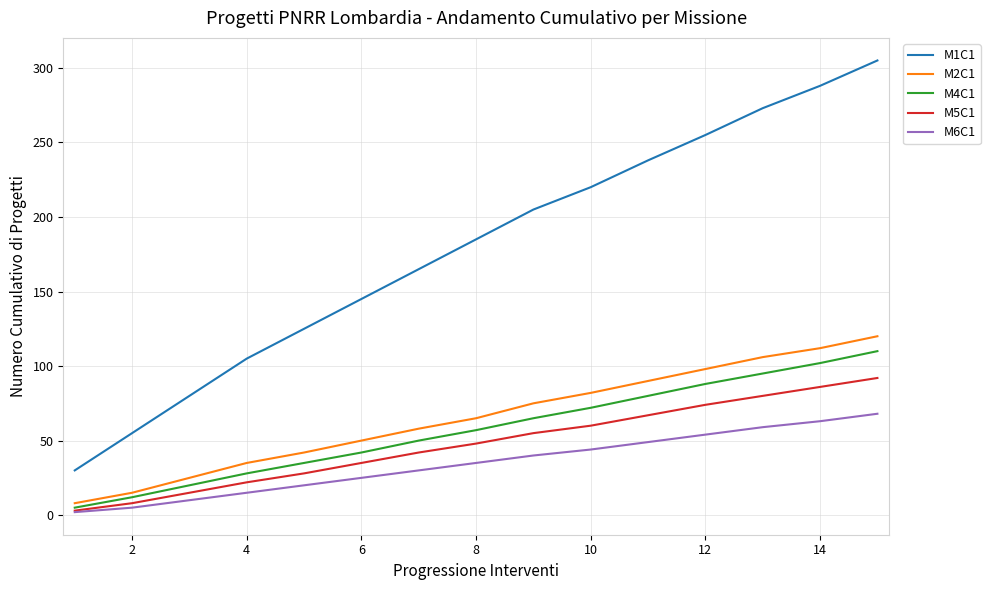

At how many categories does at least one series exceed 22?

15